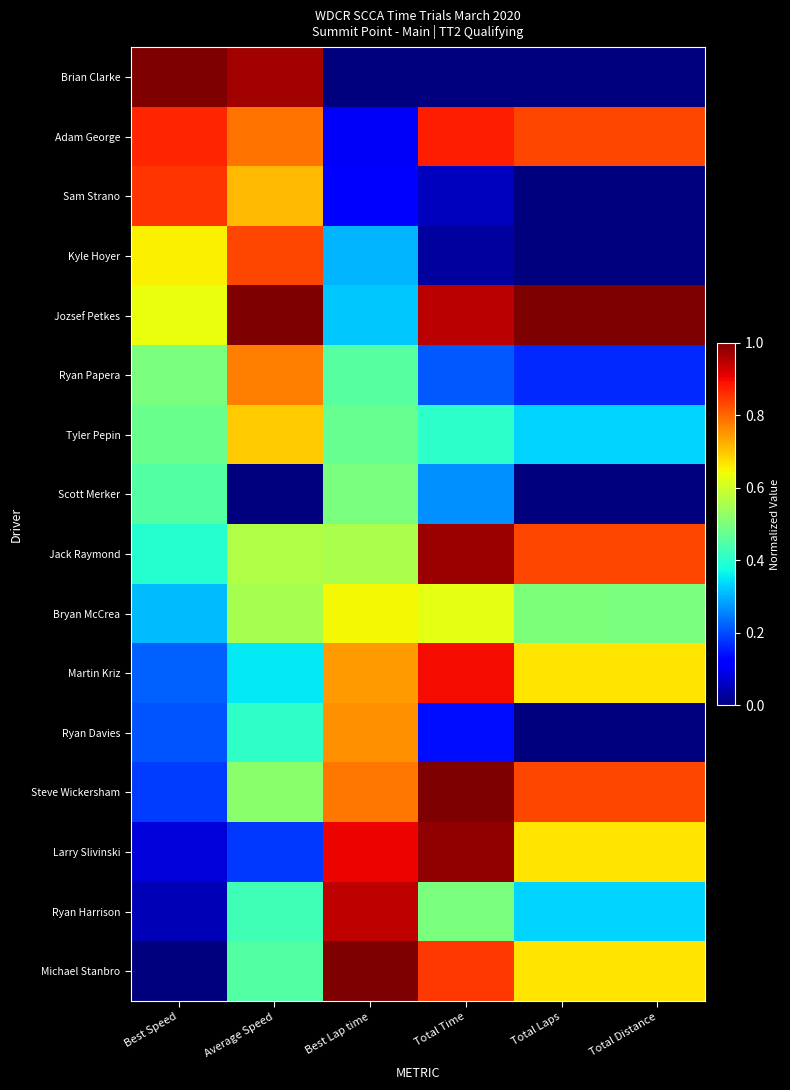

Reading right to left, transcribe all the data shown in this chart.

Brian Clarke: Total Distance=0.0	Total Laps=0.0	Total Time=0.0	Best Lap time=0.0	Average Speed=1.0	Best Speed=1.0
Adam George: Total Distance=0.8	Total Laps=0.8	Total Time=0.9	Best Lap time=0.1	Average Speed=0.8	Best Speed=0.9
Sam Strano: Total Distance=0.0	Total Laps=0.0	Total Time=0.1	Best Lap time=0.1	Average Speed=0.7	Best Speed=0.9
Kyle Hoyer: Total Distance=0.0	Total Laps=0.0	Total Time=0.0	Best Lap time=0.3	Average Speed=0.8	Best Speed=0.7
Jozsef Petkes: Total Distance=1.0	Total Laps=1.0	Total Time=0.9	Best Lap time=0.3	Average Speed=1.0	Best Speed=0.6
Ryan Papera: Total Distance=0.2	Total Laps=0.2	Total Time=0.2	Best Lap time=0.5	Average Speed=0.8	Best Speed=0.5
Tyler Pepin: Total Distance=0.3	Total Laps=0.3	Total Time=0.4	Best Lap time=0.5	Average Speed=0.7	Best Speed=0.5
Scott Merker: Total Distance=0.0	Total Laps=0.0	Total Time=0.3	Best Lap time=0.5	Average Speed=0.0	Best Speed=0.5
Jack Raymond: Total Distance=0.8	Total Laps=0.8	Total Time=1.0	Best Lap time=0.6	Average Speed=0.6	Best Speed=0.4
Bryan McCrea: Total Distance=0.5	Total Laps=0.5	Total Time=0.6	Best Lap time=0.6	Average Speed=0.6	Best Speed=0.3
Martin Kriz: Total Distance=0.7	Total Laps=0.7	Total Time=0.9	Best Lap time=0.7	Average Speed=0.4	Best Speed=0.2
Ryan Davies: Total Distance=0.0	Total Laps=0.0	Total Time=0.1	Best Lap time=0.8	Average Speed=0.4	Best Speed=0.2
Steve Wickersham: Total Distance=0.8	Total Laps=0.8	Total Time=1.0	Best Lap time=0.8	Average Speed=0.5	Best Speed=0.2
Larry Slivinski: Total Distance=0.7	Total Laps=0.7	Total Time=1.0	Best Lap time=0.9	Average Speed=0.2	Best Speed=0.1
Ryan Harrison: Total Distance=0.3	Total Laps=0.3	Total Time=0.5	Best Lap time=0.9	Average Speed=0.4	Best Speed=0.0
Michael Stanbro: Total Distance=0.7	Total Laps=0.7	Total Time=0.9	Best Lap time=1.0	Average Speed=0.5	Best Speed=0.0